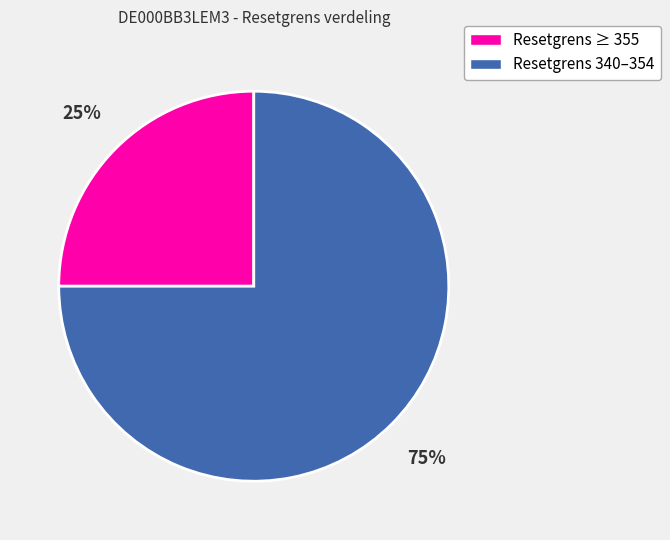

Is it true that Resetgrens ≥ 355 is 25% of the pie?

True